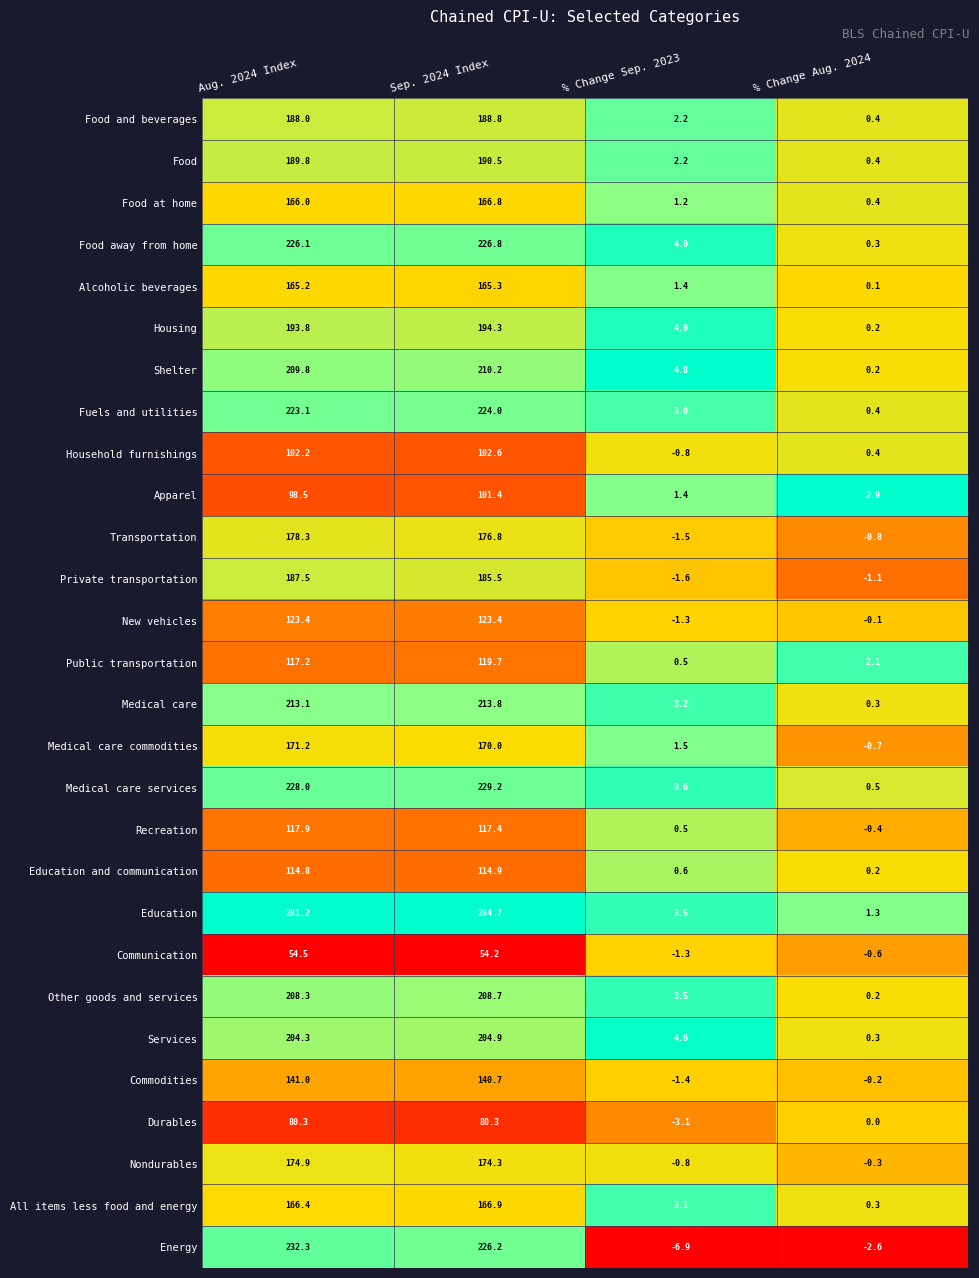

What is the difference between the highest and lowest values at Aug. 2024 Index?

226.7